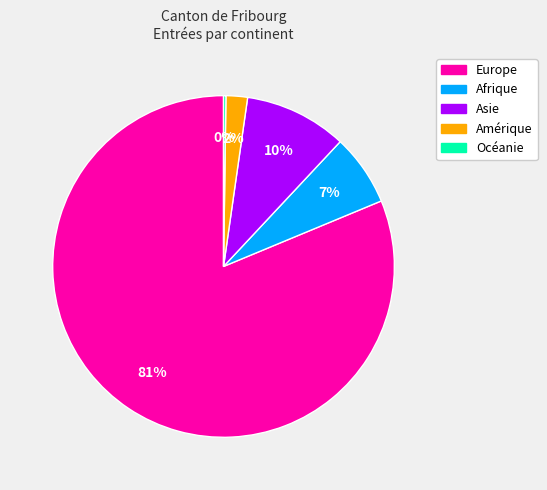

Does any single category account for the majority?

Yes